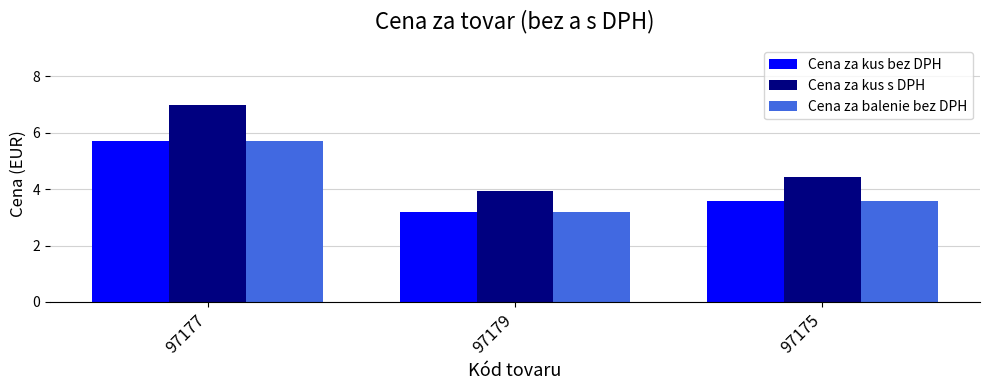

The value of Cena za kus bez DPH at 97177 is 5.7. True or false?

True